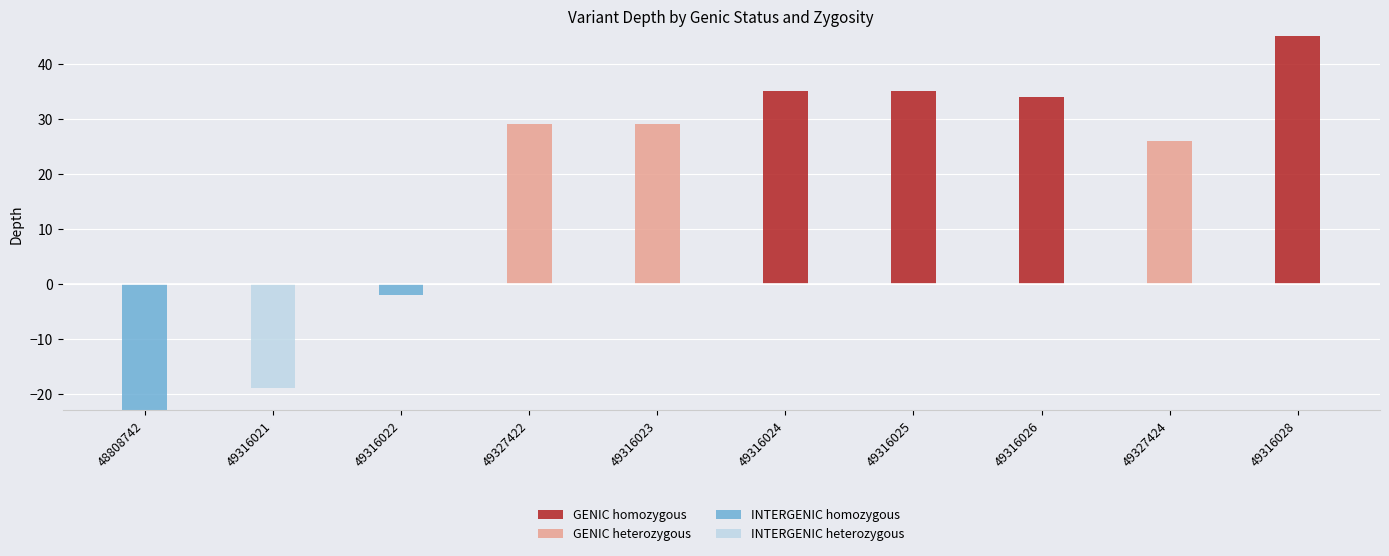

What is the average value of the GENIC homozygous series?

15